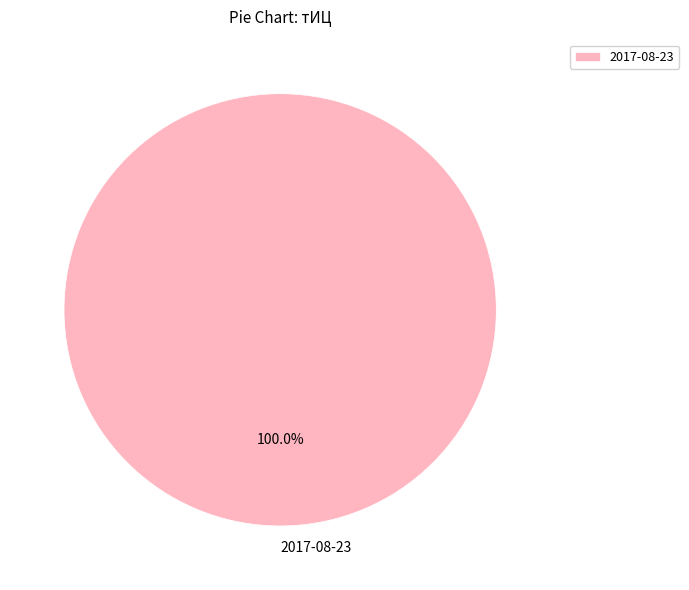

What is the majority slice?

2017-08-23